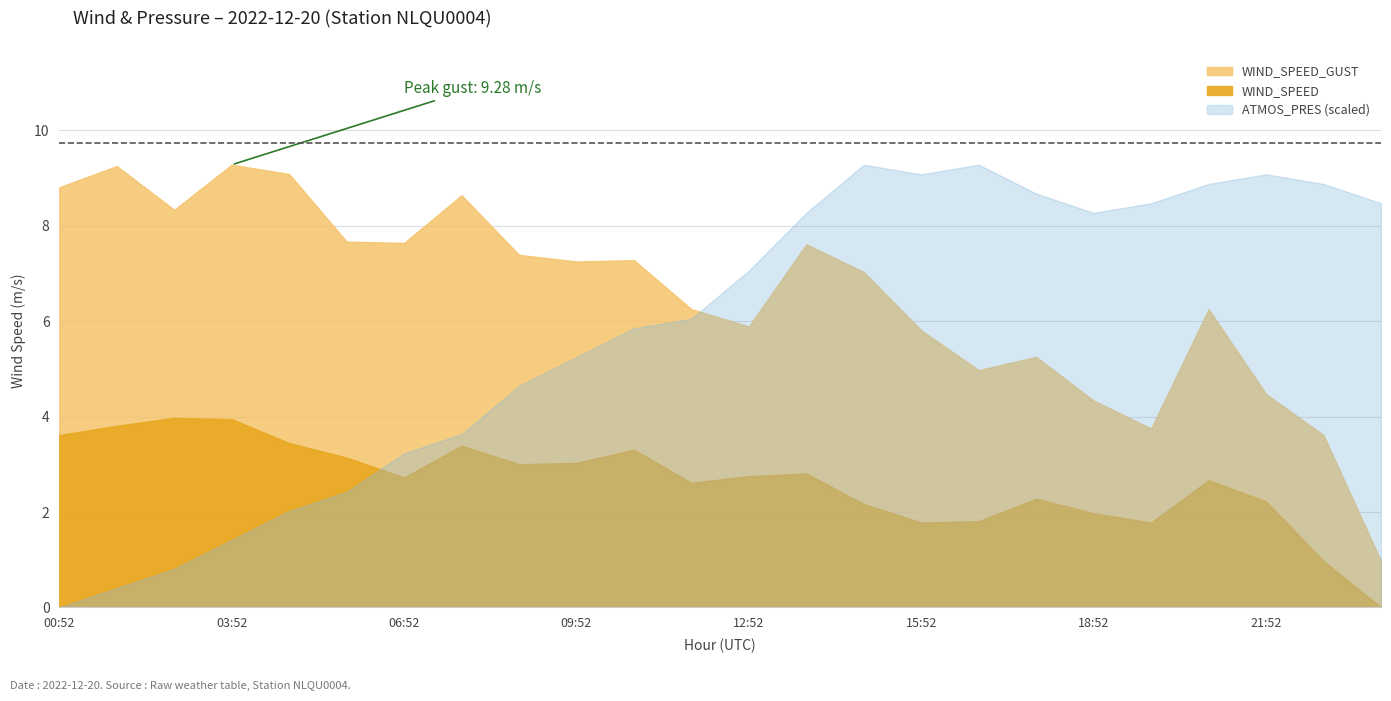

What are all the series names shown in the legend?

WIND_SPEED, WIND_SPEED_GUST, ATMOS_PRES_scaled